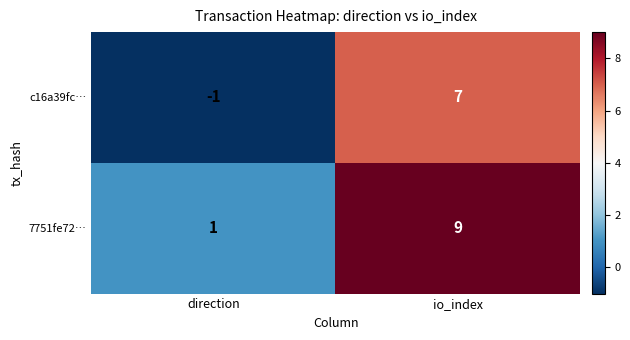

Is it true that c16a39fc… equals 4 at io_index?

False